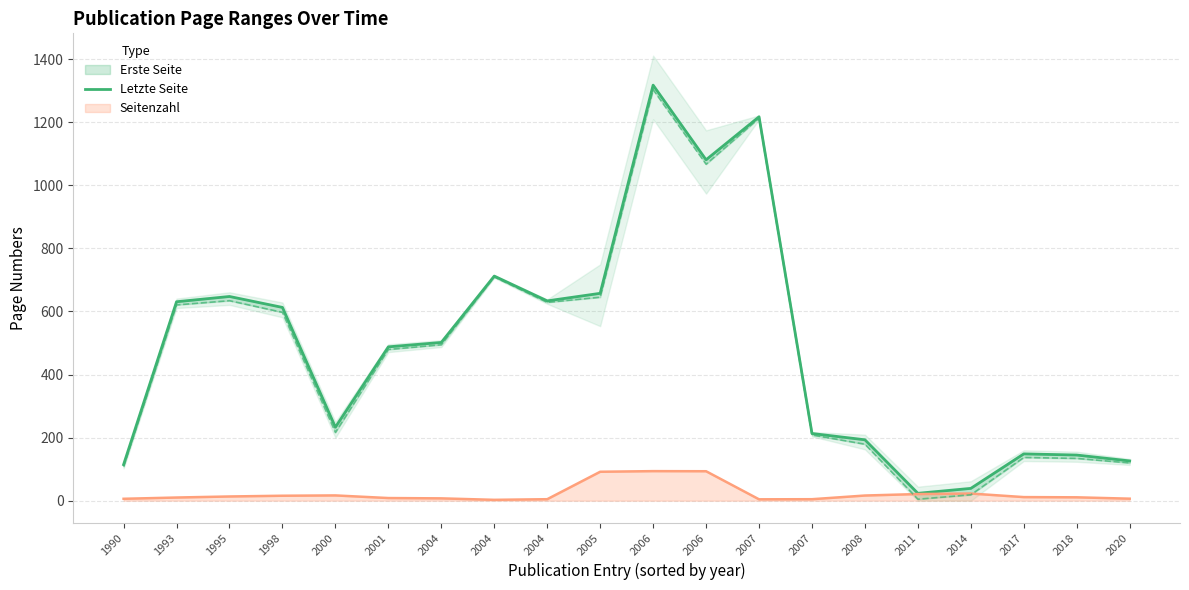

Count the number of values greater than 501.

10